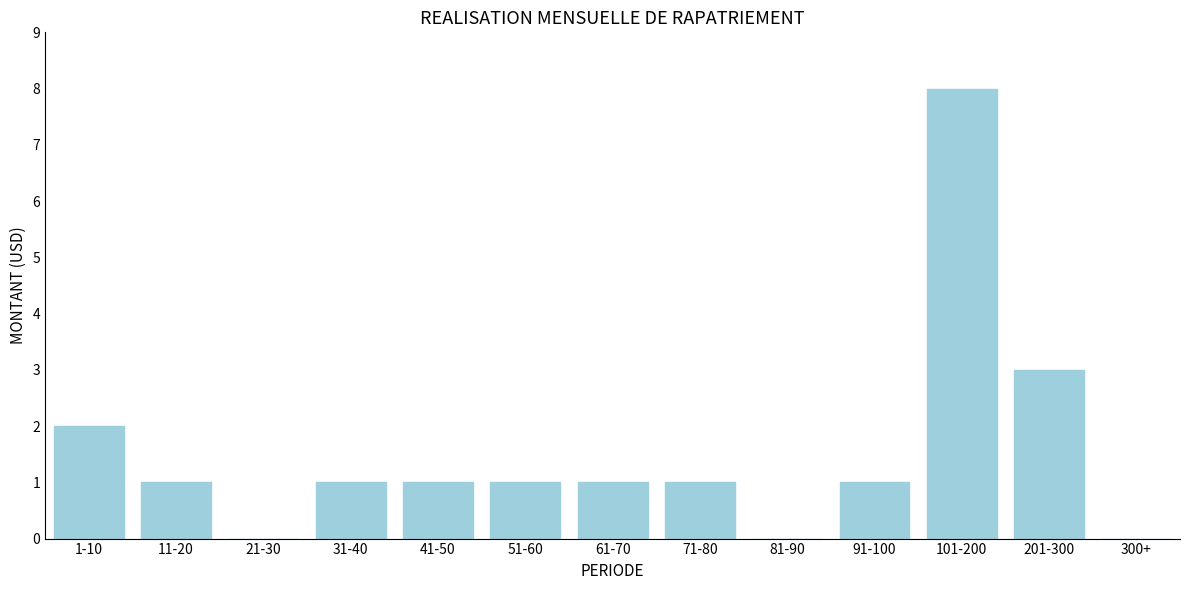

Reading left to right, list all the values displayed in this chart.

1-10=2	11-20=1	21-30=0	31-40=1	41-50=1	51-60=1	61-70=1	71-80=1	81-90=0	91-100=1	101-200=8	201-300=3	300+=0